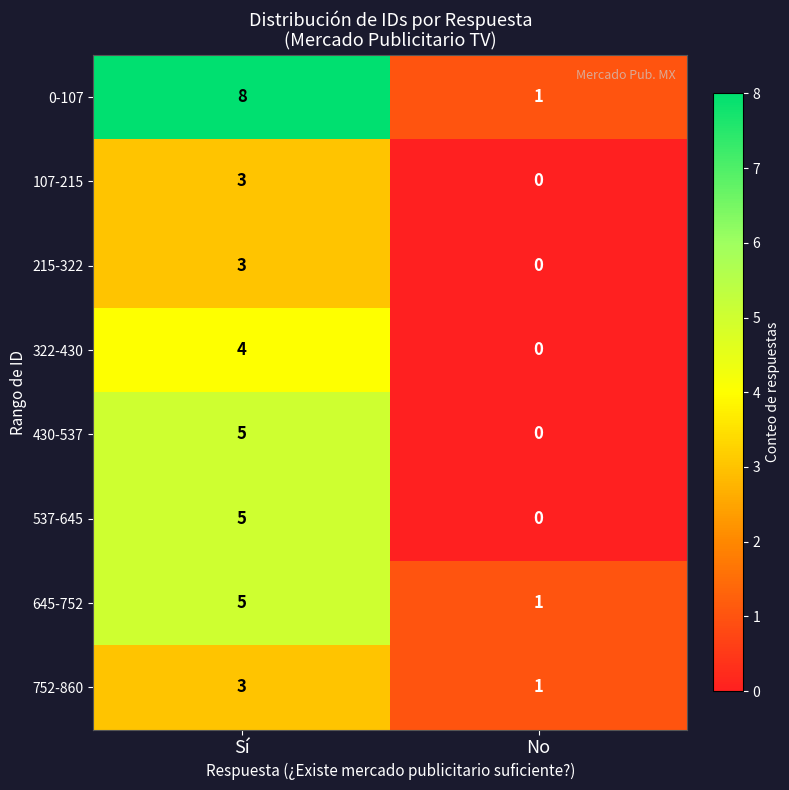

Count the number of data series in this chart.

8